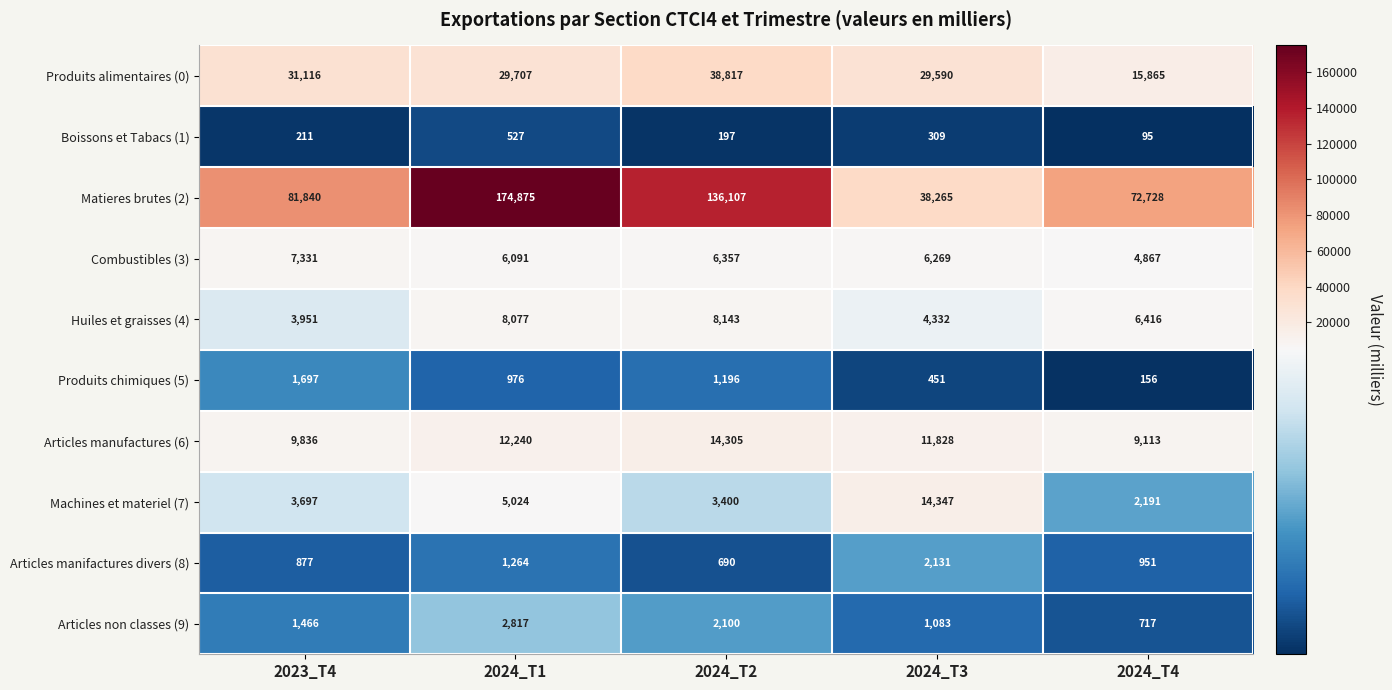

At which label is Combustibles (3) closest to 6099?

2024_T1